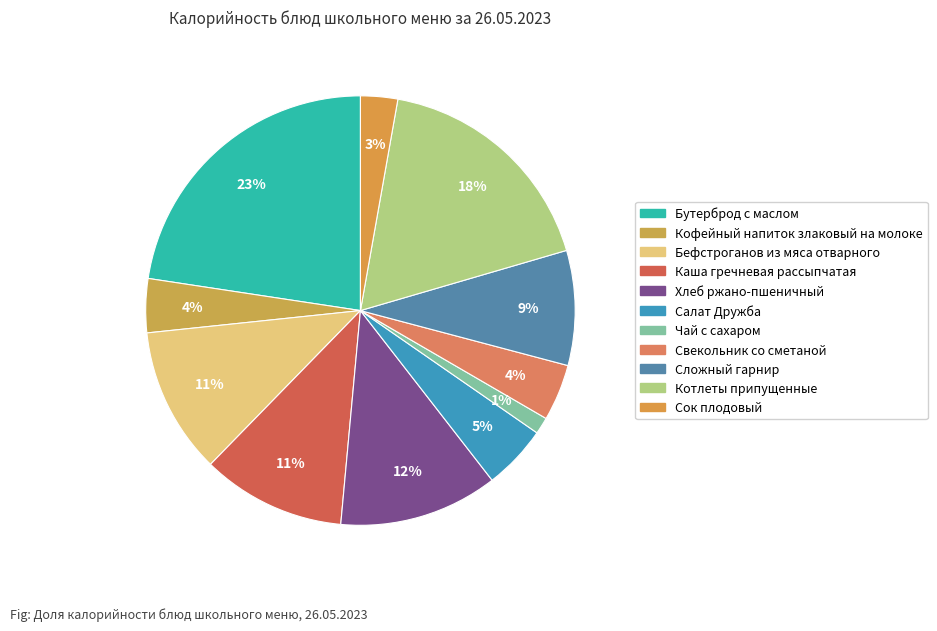

True or false: Каша гречневая рассыпчатая accounts for 11% of the total.

True